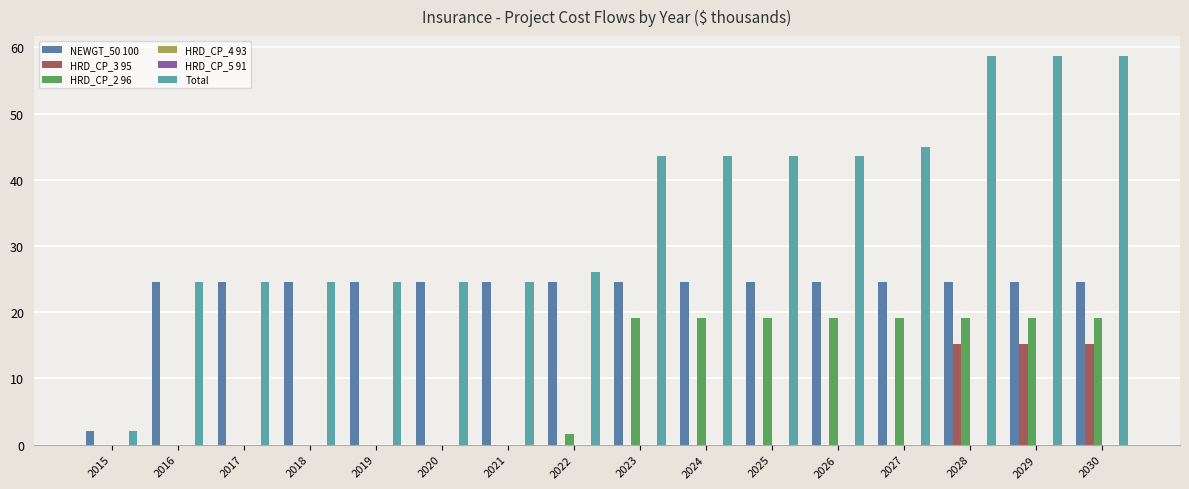

What are all the series names shown in the legend?

NEWGT_50 100, HRD_CP_3 95, HRD_CP_2 96, HRD_CP_4 93, HRD_CP_5 91, Total